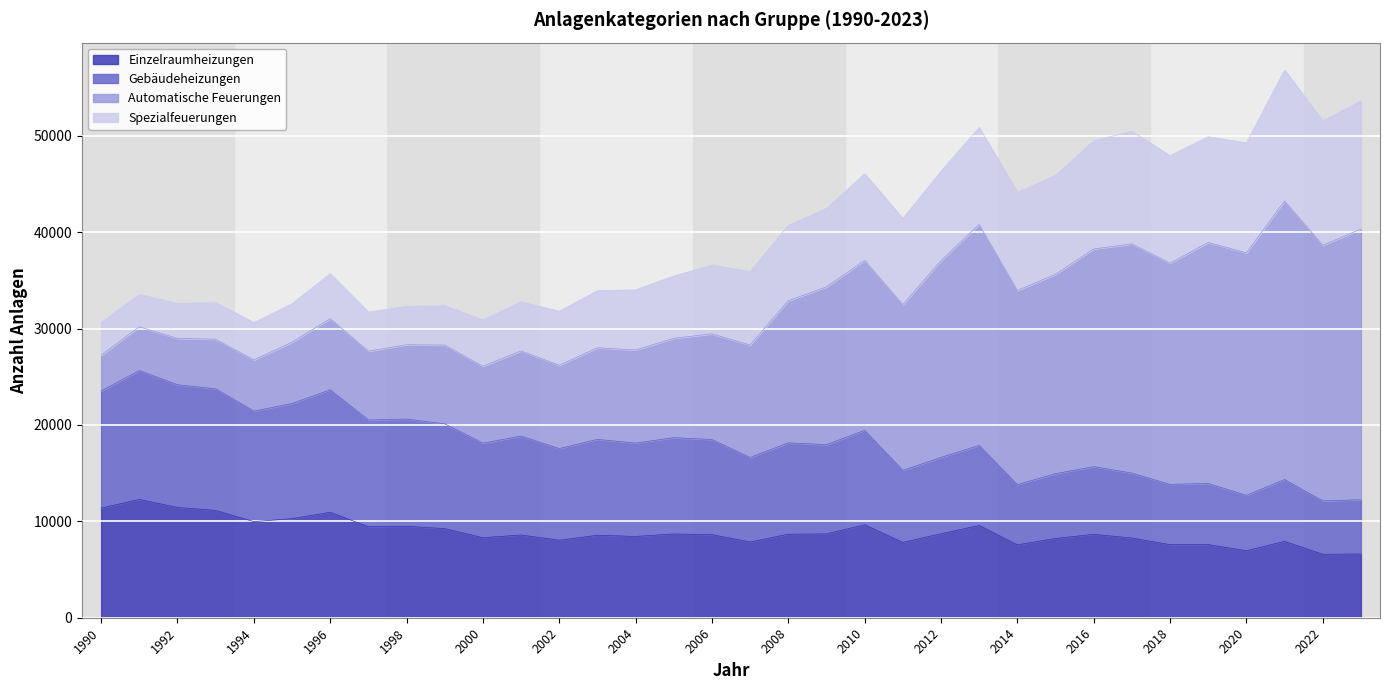

What is the difference between the maximum and minimum values in the Einzelraumheizungen series?

5687